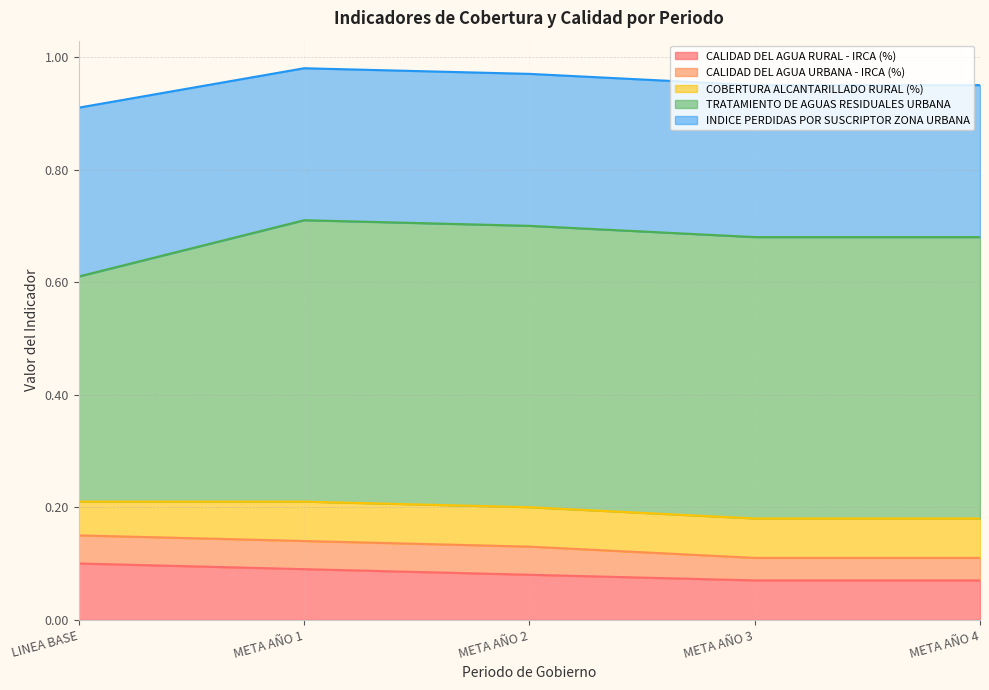

At which label is INDICE PERDIDAS POR SUSCRIPTOR ZONA URBANA closest to 0?

META AÑO 1